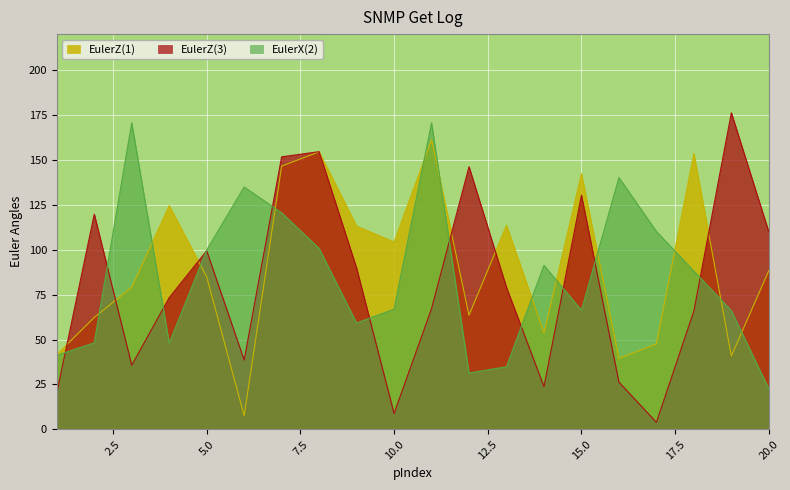

At which label does EulerZ(3) first exceed 23?

2